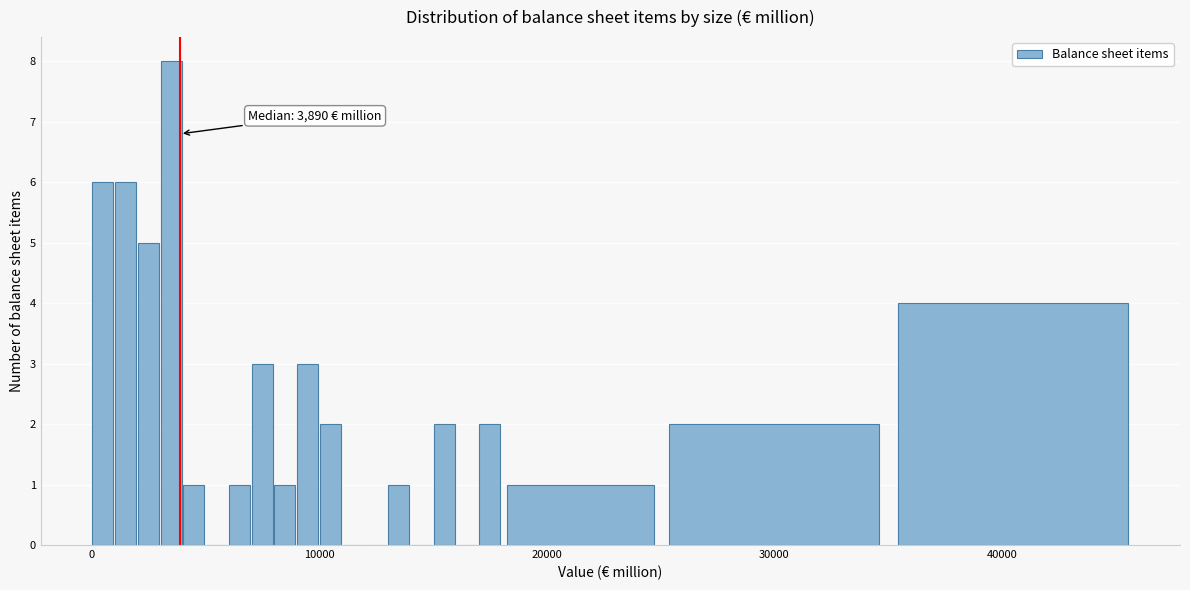

Read against the x-axis, roughly where is the centre of the tallest bar?

4000